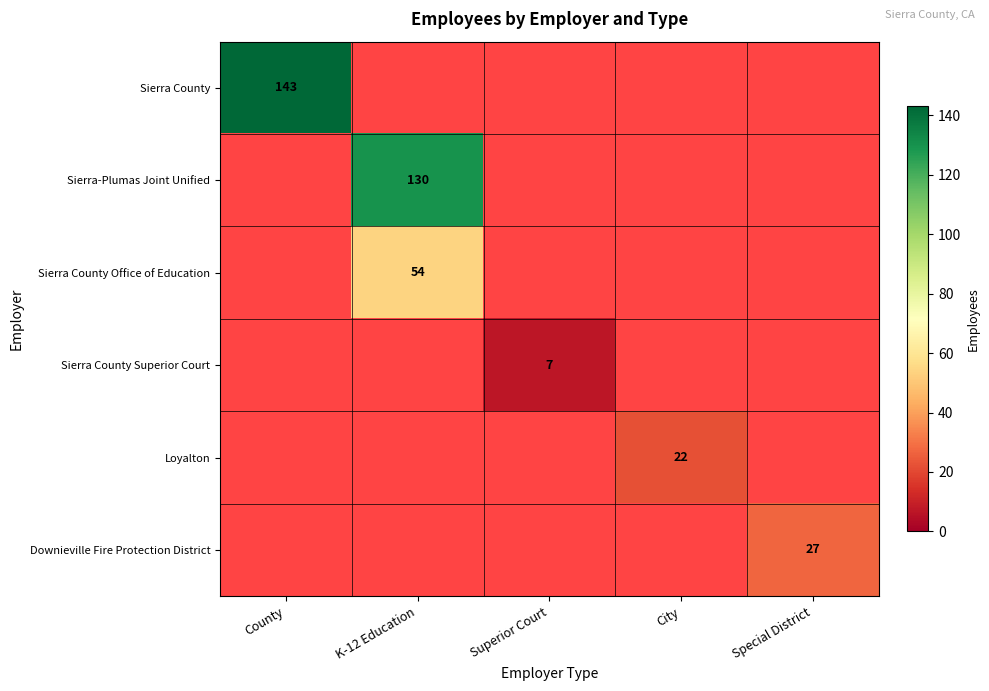

The value of Loyalton at City is 30. True or false?

False